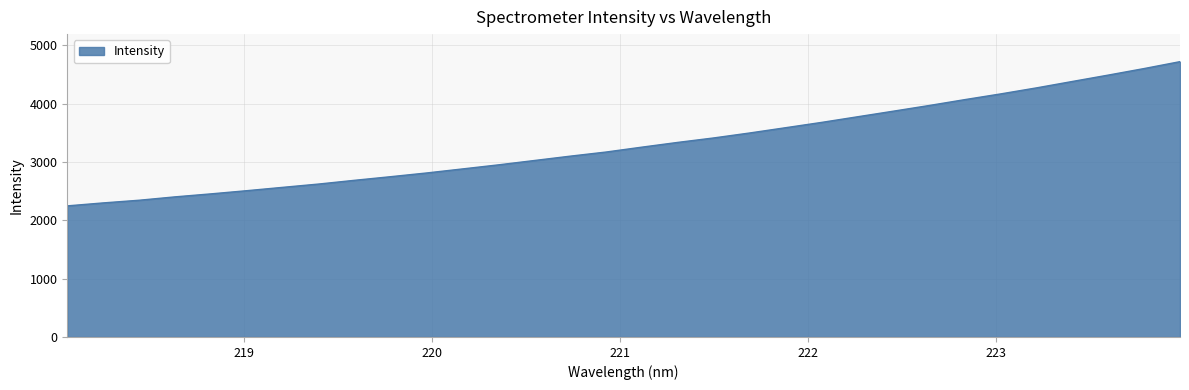

What is the greatest value displayed?

4722.8